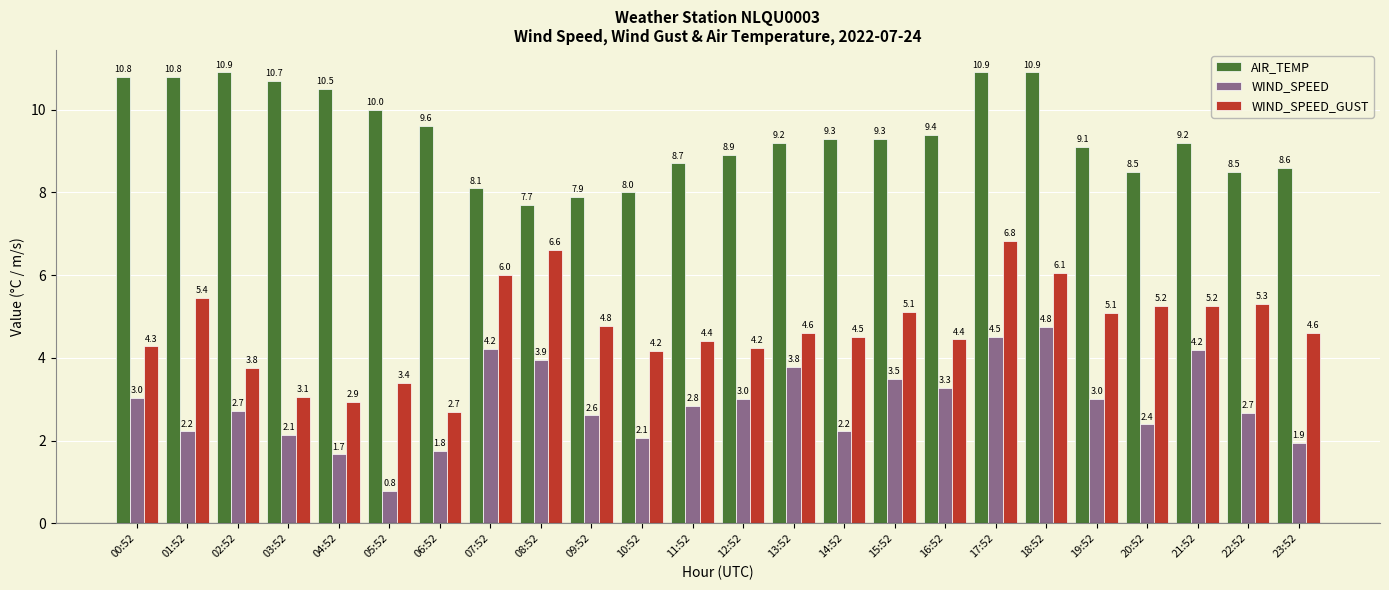

Which category has the highest value in the WIND_SPEED series?

18:52